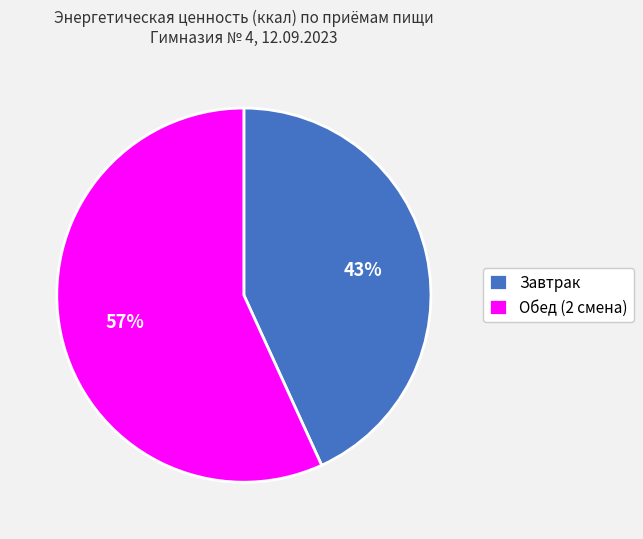

Combined, do Обед (2 смена) and Завтрак account for over 50%?

Yes